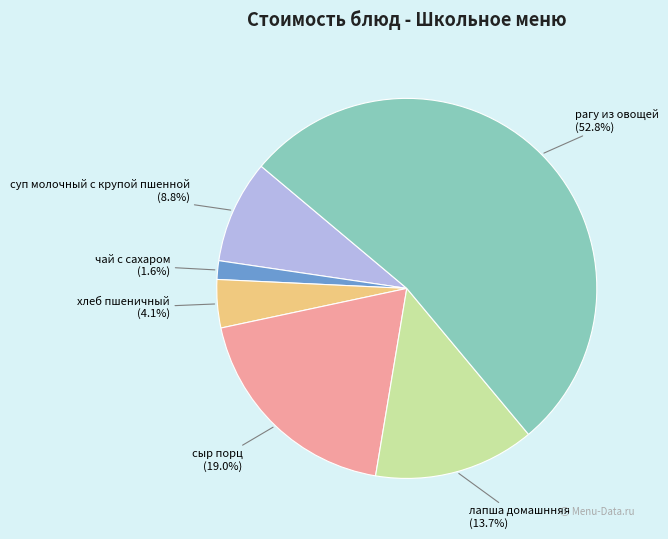

Which slice is the largest?

рагу из овощей